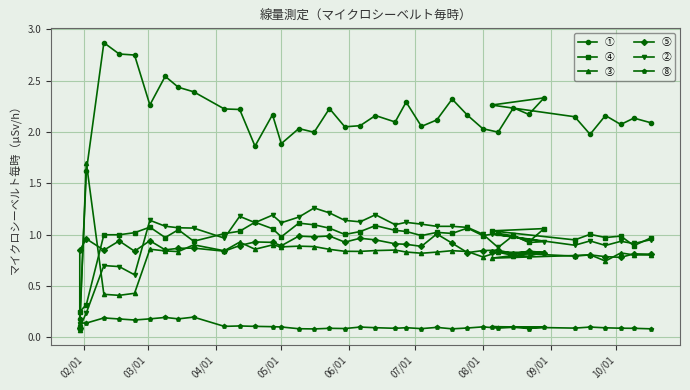

Count the number of categories in the chart.

39